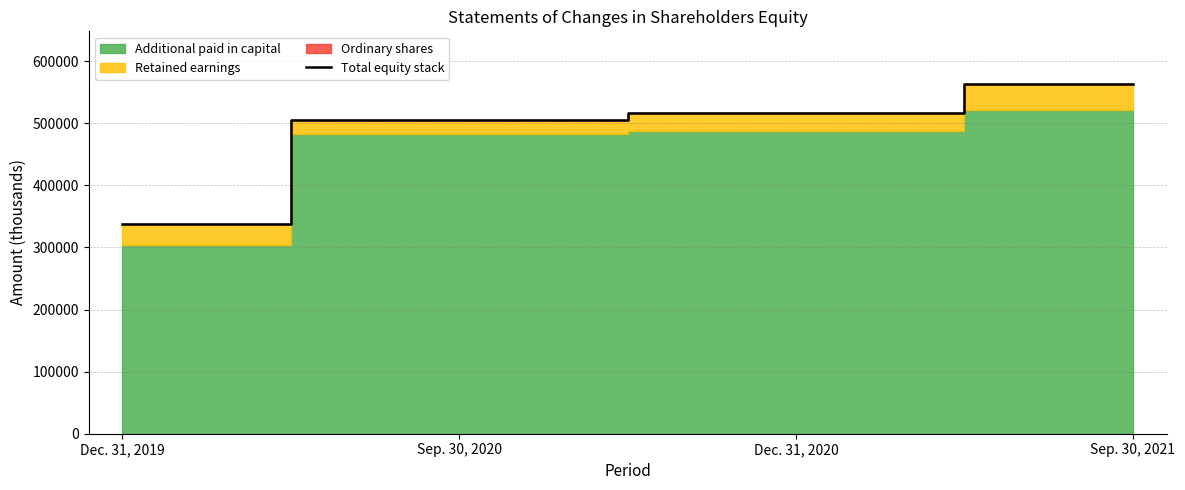

True or false: the data shows 337460 at Dec. 31, 2019.

True